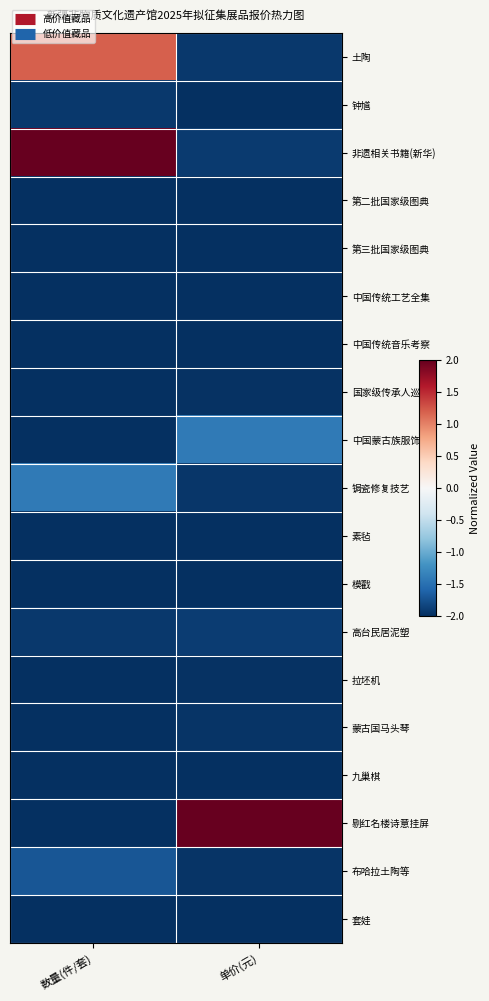

Which series has the largest total across all categories?

非遗相关书籍(新华)